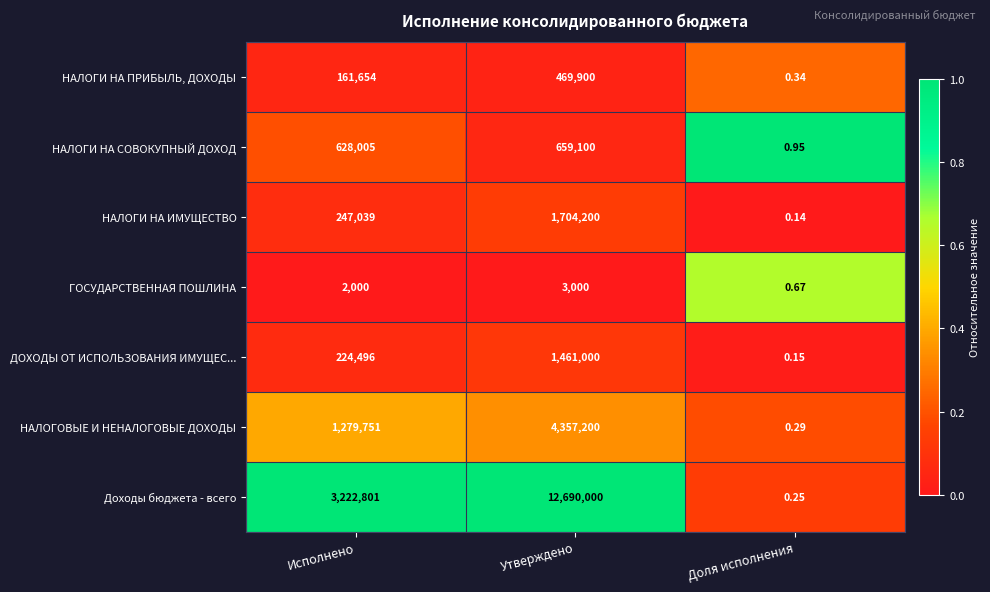

Is the value of ДОХОДЫ ОТ ИСПОЛЬЗОВАНИЯ ИМУЩЕС... at Утверждено greater than the value of НАЛОГОВЫЕ И НЕНАЛОГОВЫЕ ДОХОДЫ at Доля исполнения?

Yes